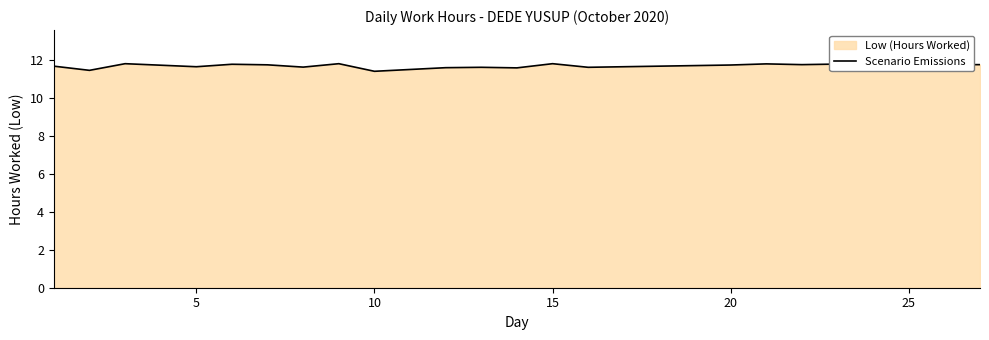

How many lines are shown in the chart?

1